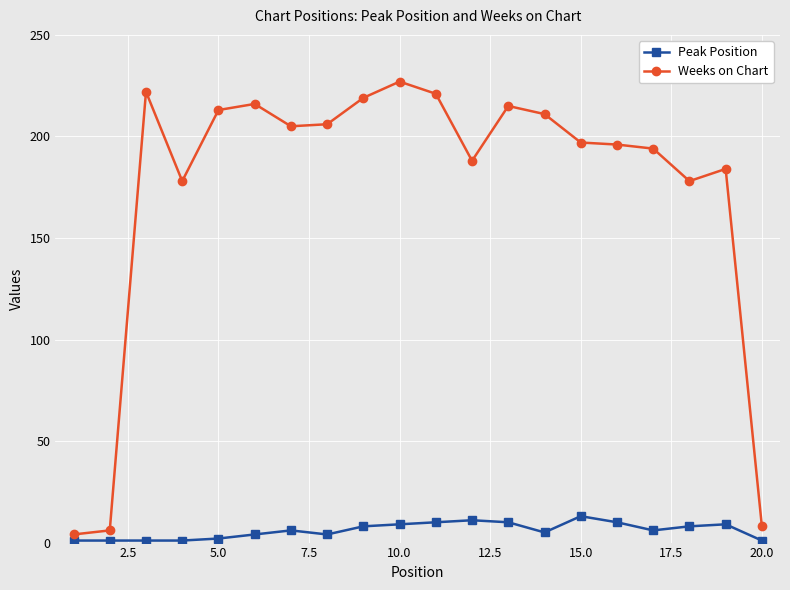

Which series has the largest range (max minus min)?

Weeks on Chart